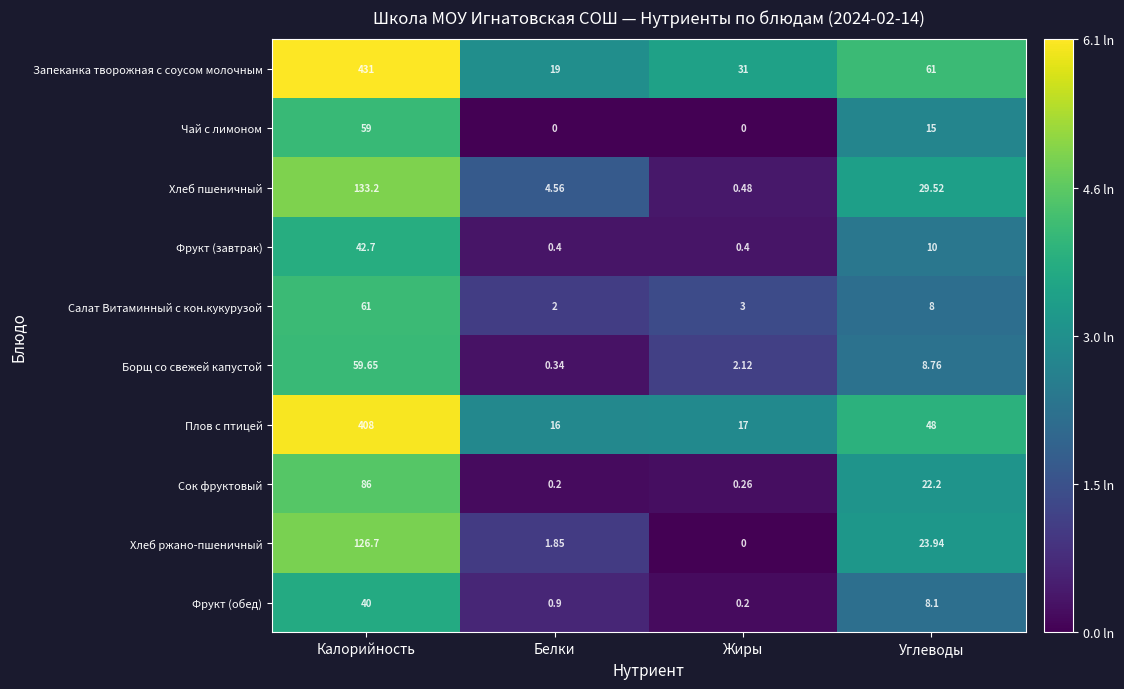

Count the number of data series in this chart.

10